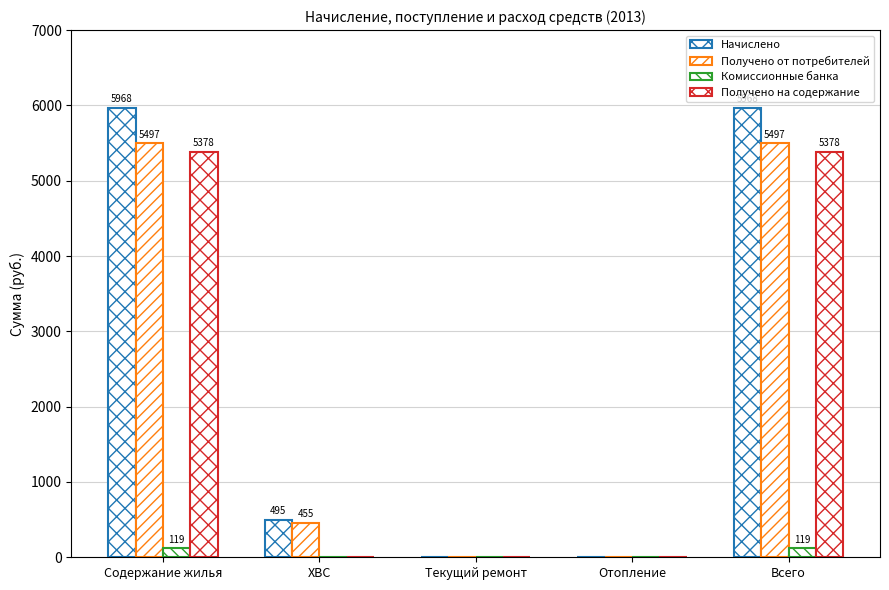

Does the chart contain stacked bars?

No